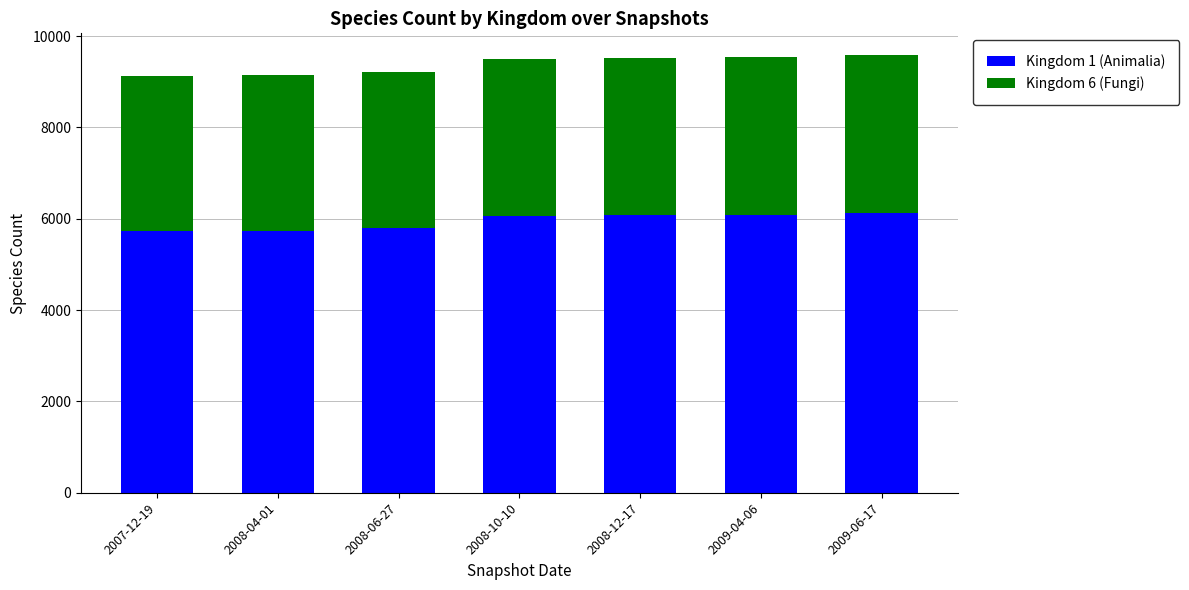

The value of Kingdom 1 (Animalia) at 2008-06-27 is 5790. True or false?

True